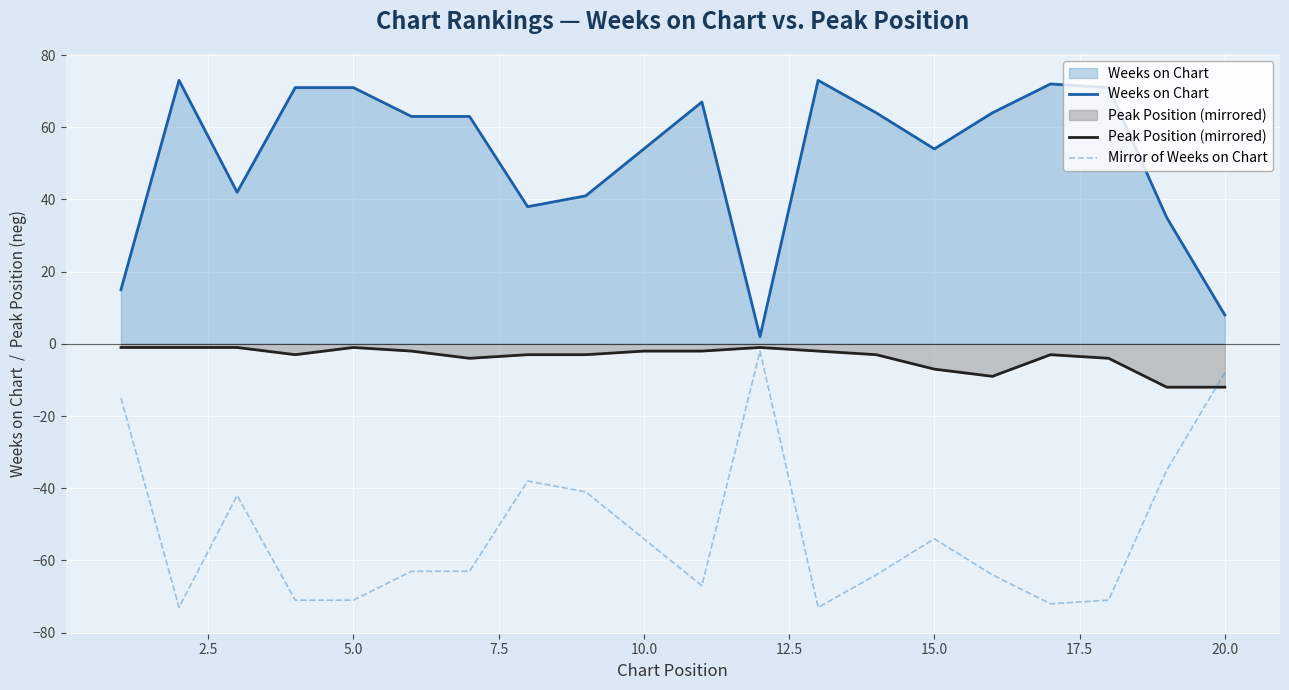

True or false: Mirror of Weeks on Chart has a value of -8 at 20.0.

True